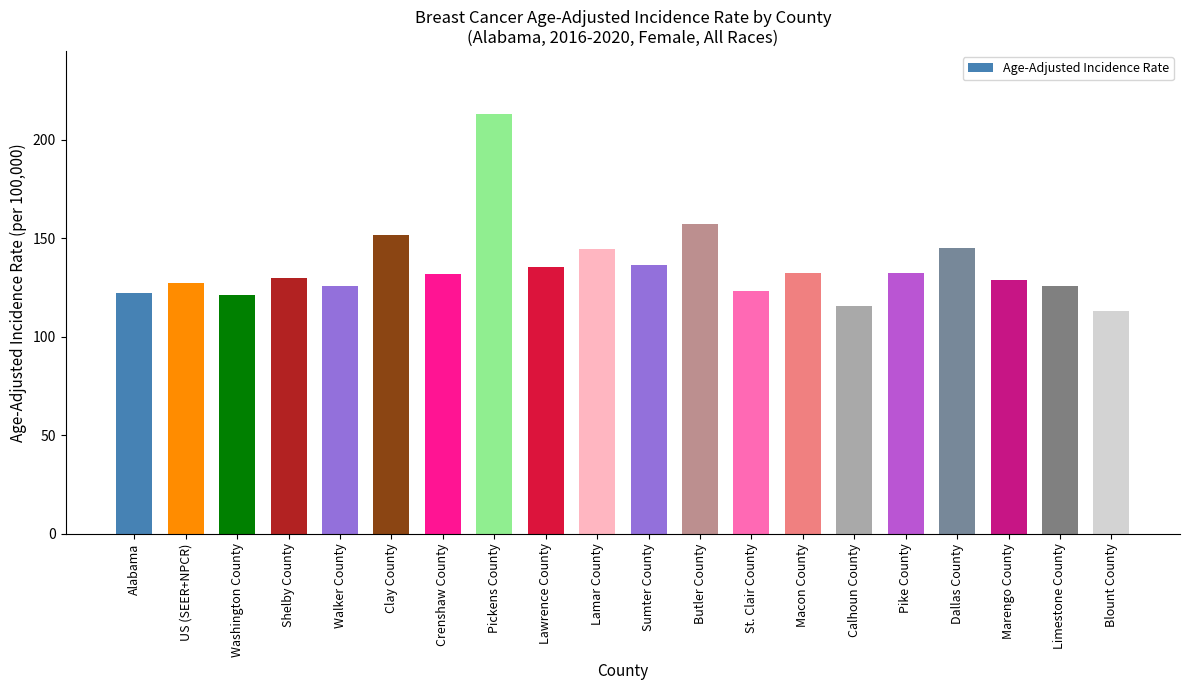

What is the change in value from St. Clair County to Blount County?

-10.0